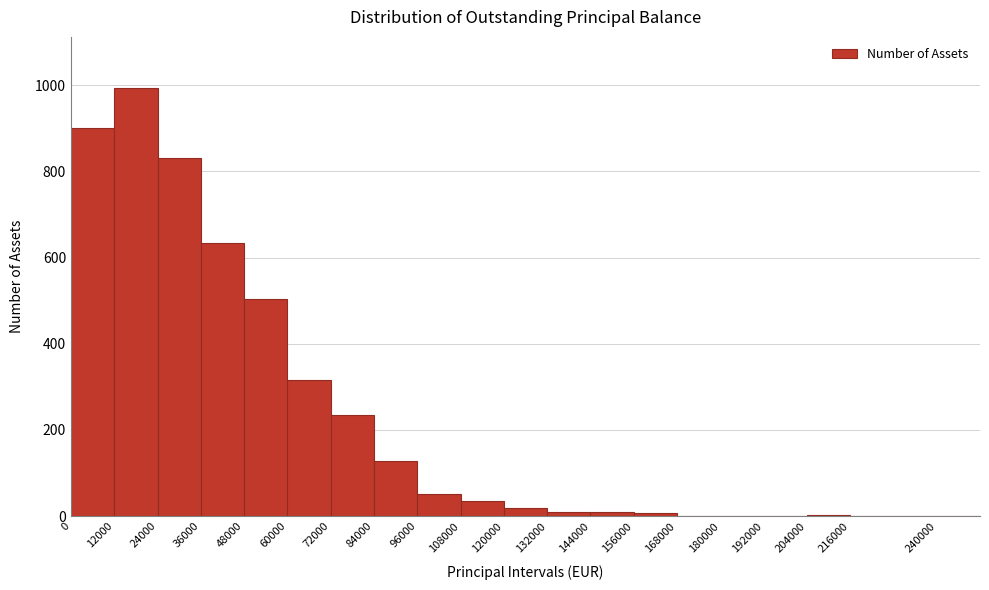

How tall is the bar that spans 24000 to 36000 on the x-axis? The values are not printed on the chart, so give them approximately, as read against the axis.

840